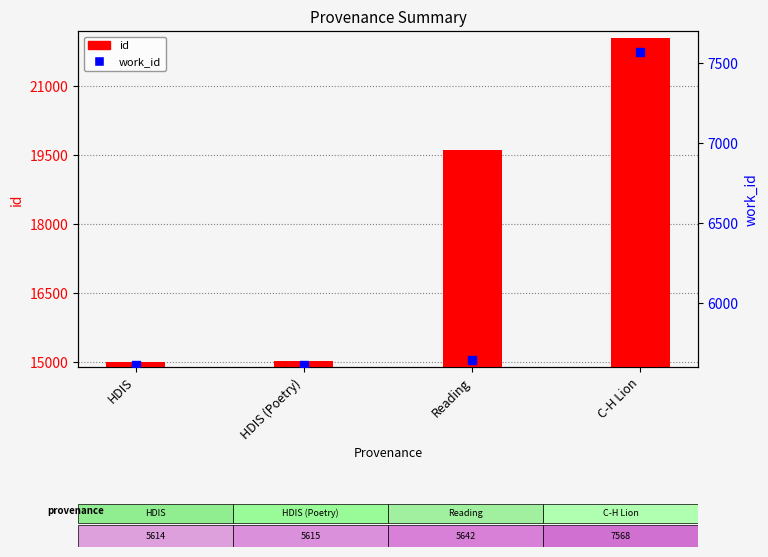

What is the total value across all series at HDIS?

20624